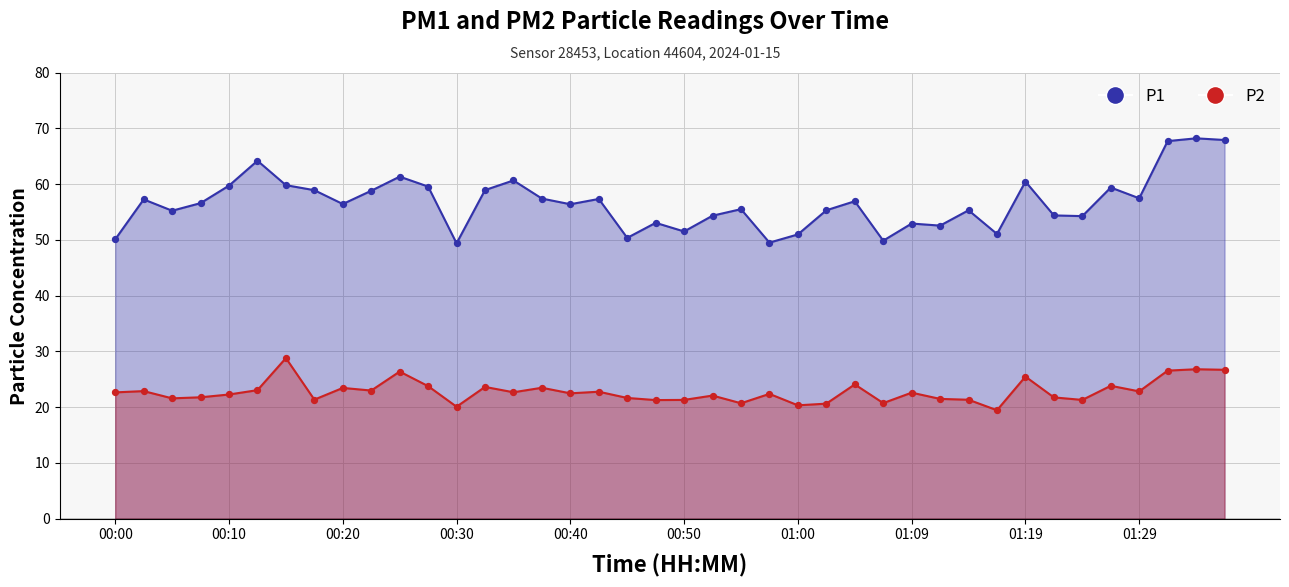

At which category is the sum across all series the highest?

38